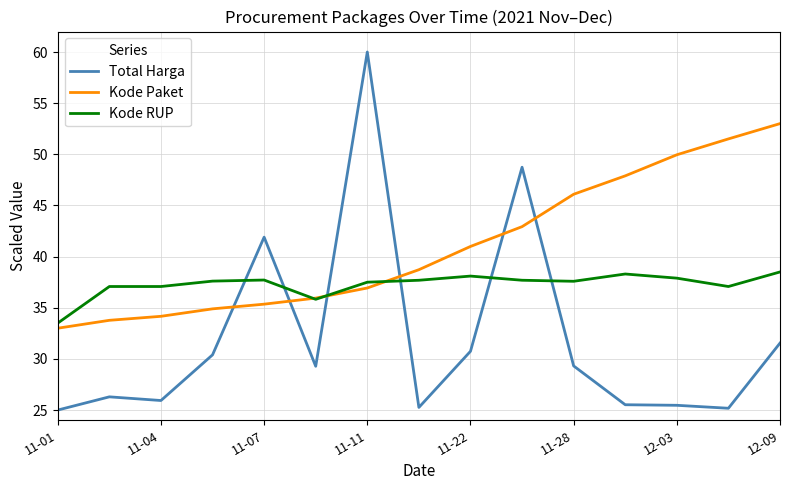

How many times do Kode Paket and Total Harga cross each other?

6